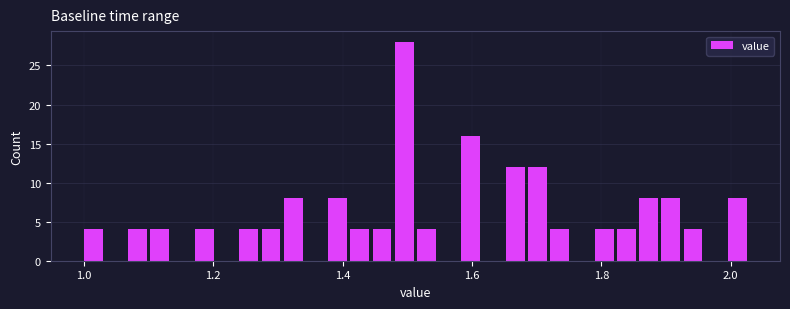

Read against the x-axis, roughly where is the centre of the tallest bar?

1.50